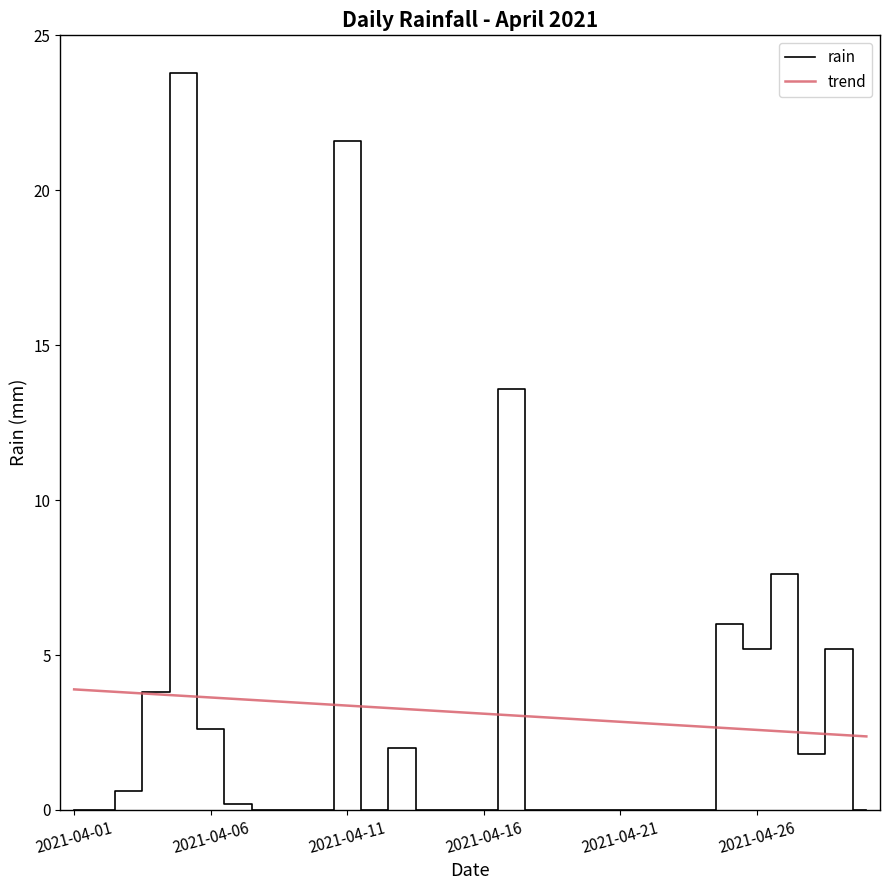

What is the maximum value shown in the chart?

23.8